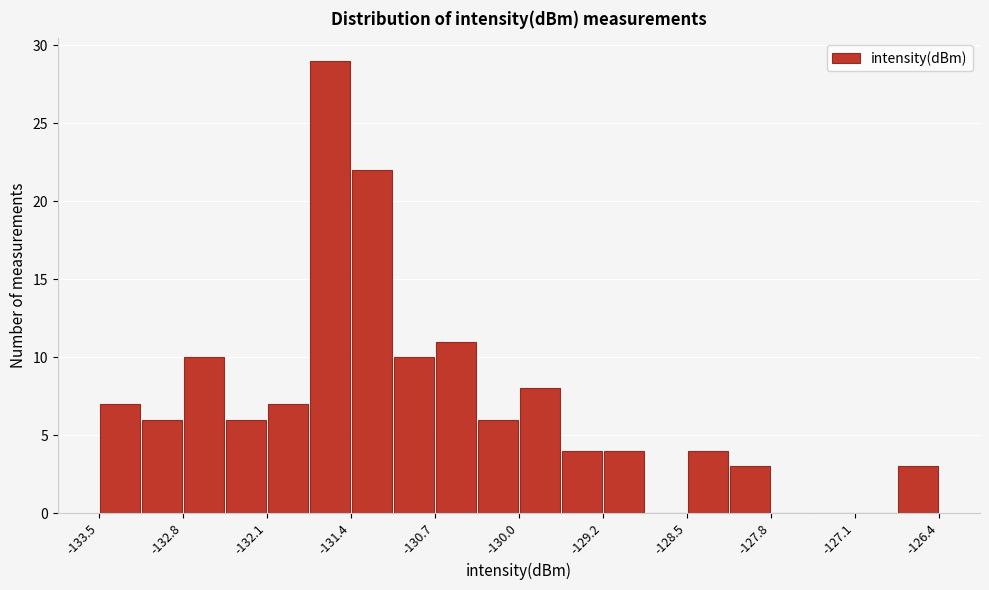

Around what value on the x-axis is the tallest bar? Give the approximate position of its centre, as read against the axis.

-131.6